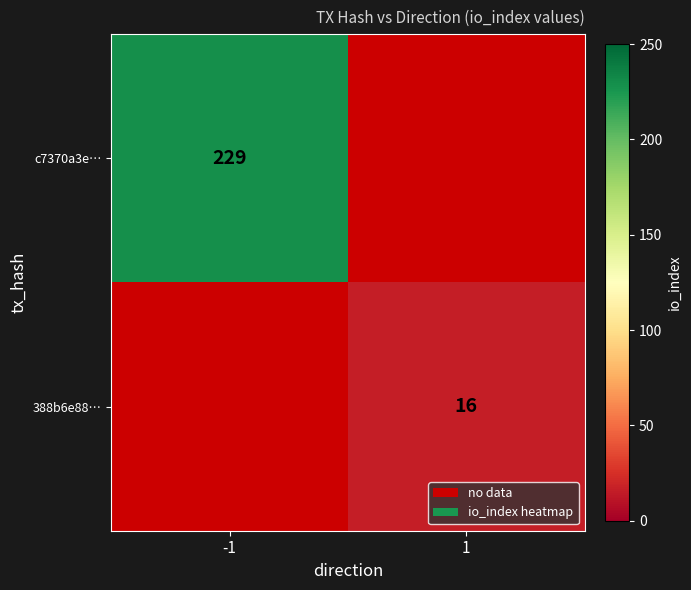

Is it true that 388b6e88… equals 25 at 1?

False